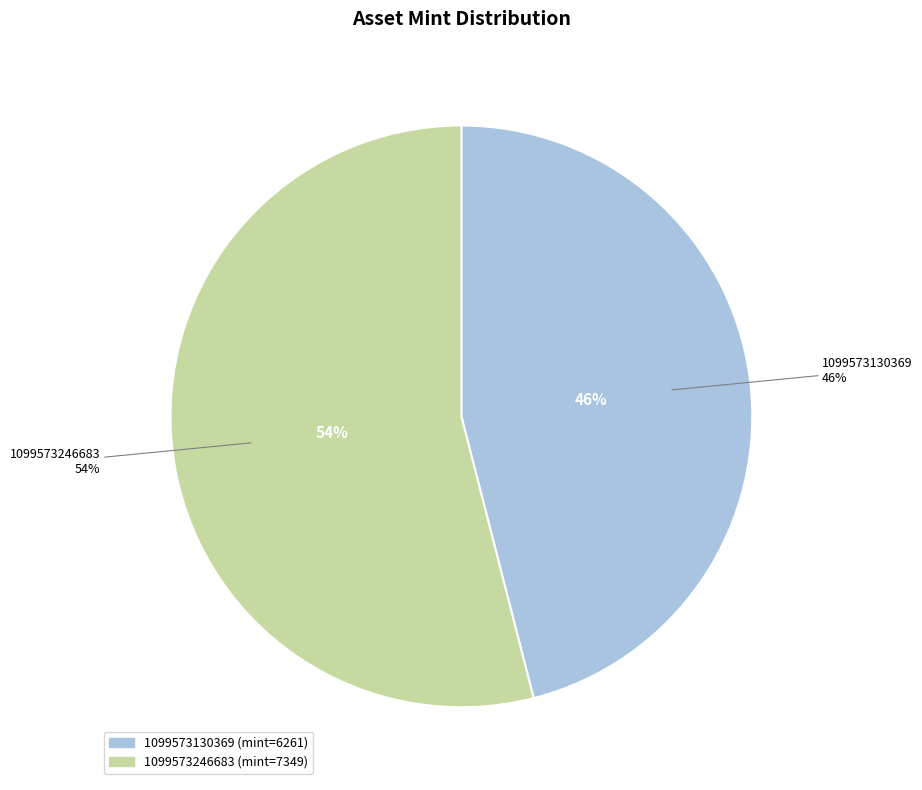

How many slices are in this pie chart?

2